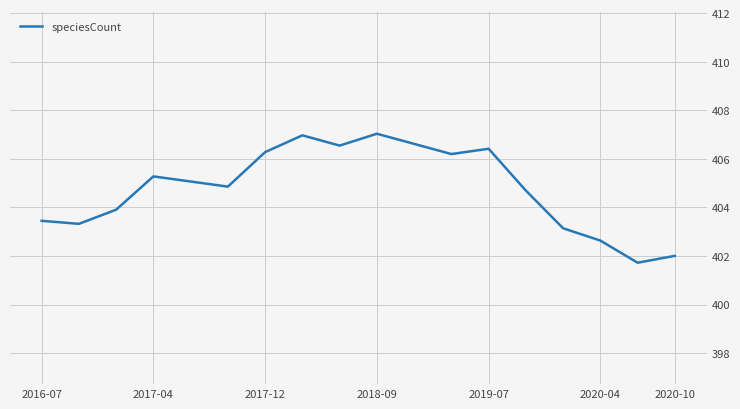

What is the greatest value displayed?

407.0